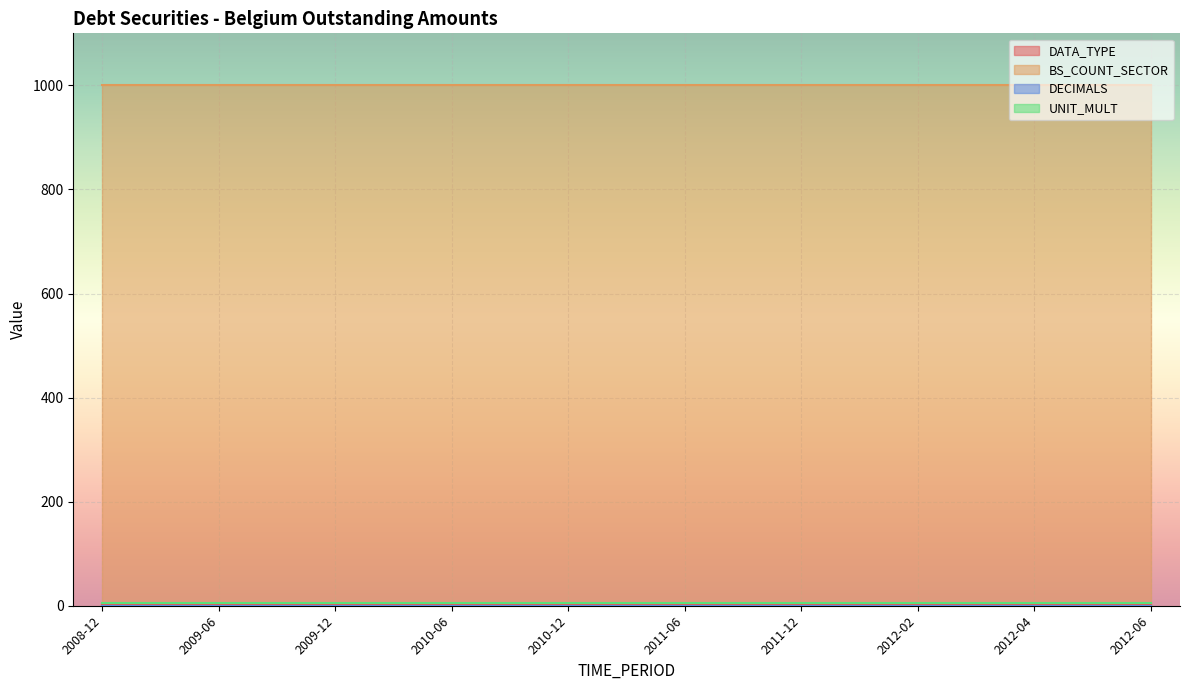

Between 2011-06 and 2012-06, which is larger?

2011-06